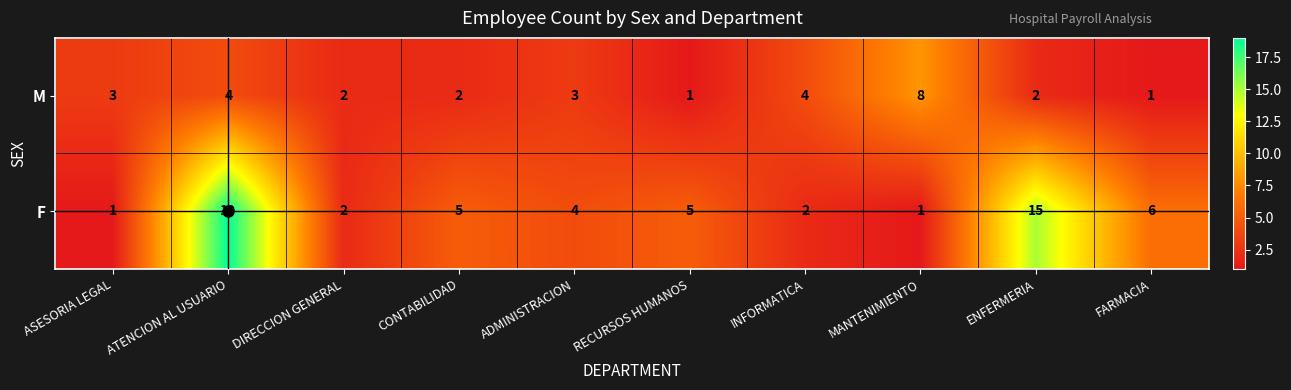

What is the difference between the highest and lowest values at CONTABILIDAD?

3